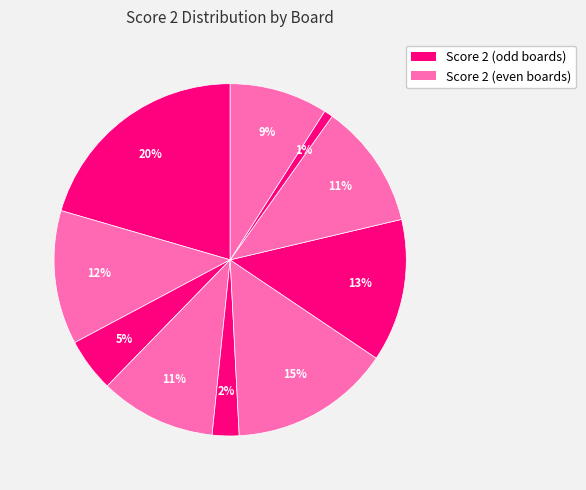

How many segments does this pie chart have?

10